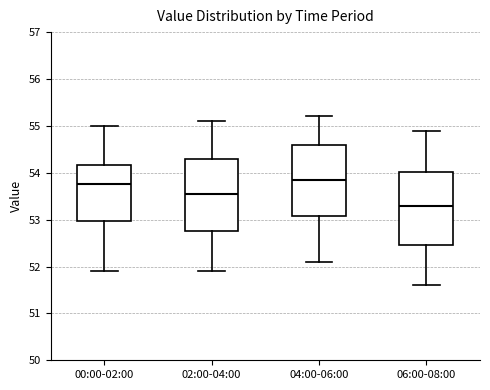

Reading left to right, read every box against the y-axis: the position of its median line, the range the box covers, and the ends of its whiskers. The values are not printed on the chart, so give them approximately, as read against the axis.

00:00-02:00: median 53.8, box 53.0 to 54.2, whiskers 51.9 to 55.0
02:00-04:00: median 53.6, box 52.8 to 54.3, whiskers 51.9 to 55.1
04:00-06:00: median 53.9, box 53.1 to 54.6, whiskers 52.1 to 55.2
06:00-08:00: median 53.3, box 52.5 to 54.0, whiskers 51.6 to 54.9